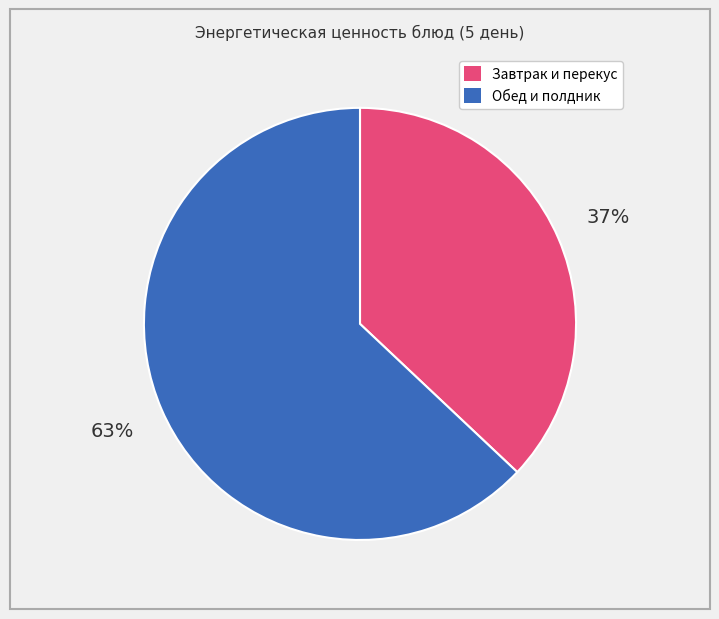

To the nearest percent, what is the difference between the largest and smallest slice percentages?

26%